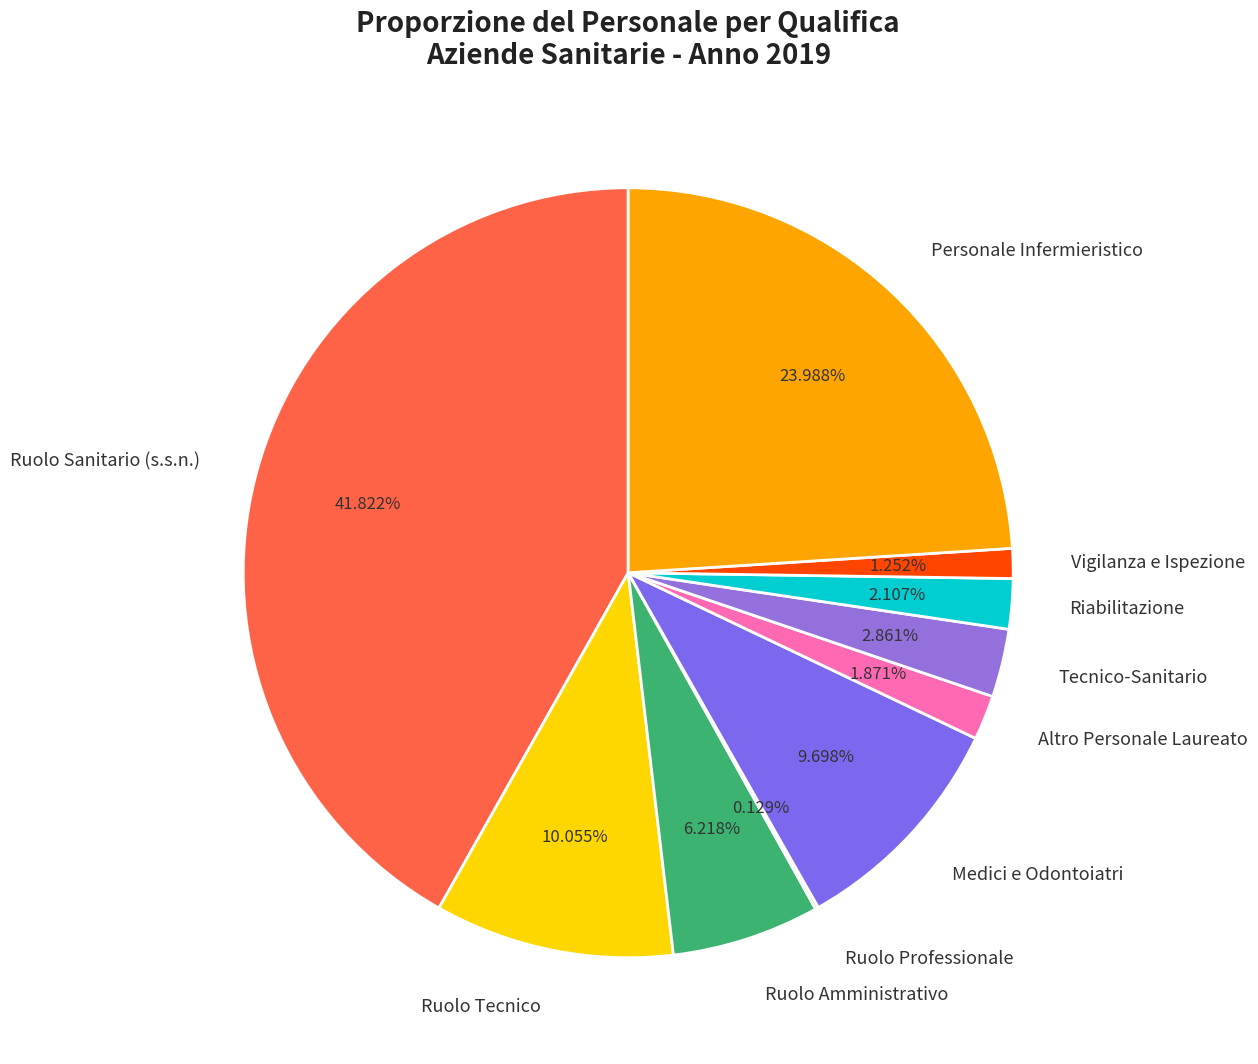

To the nearest percent, what is the average slice percentage?

10%